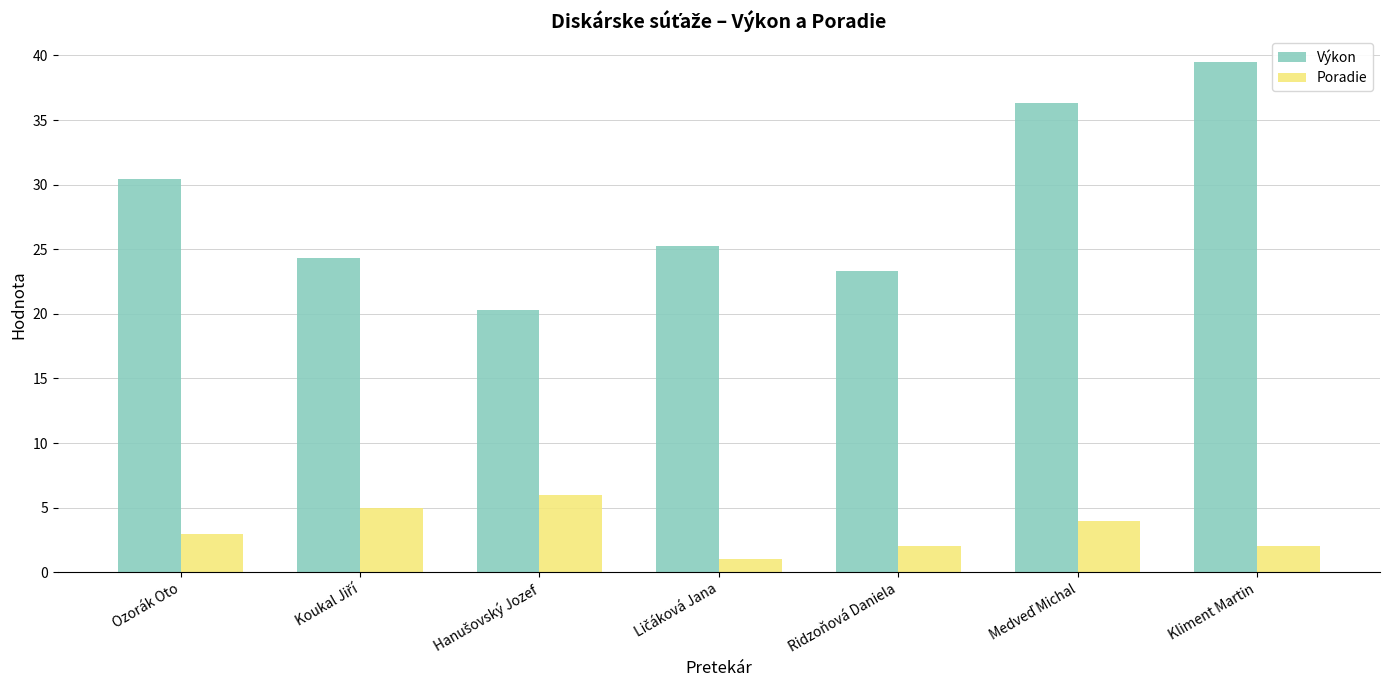

What is the difference between the maximum and second lowest values in the Výkon series?

16.2